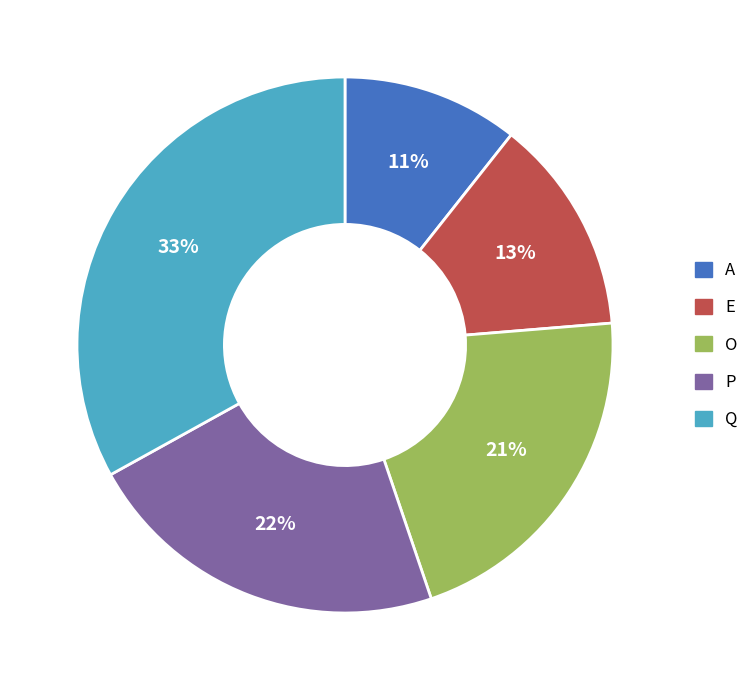

How many slices are in this pie chart?

5